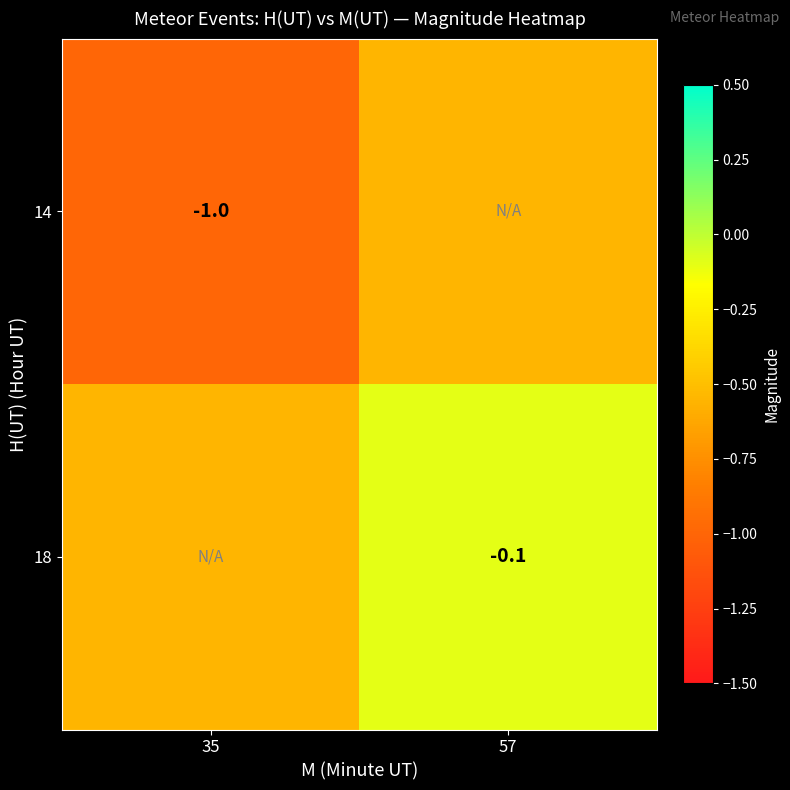

The 14 series shows -1.0 at 35. True or false?

True